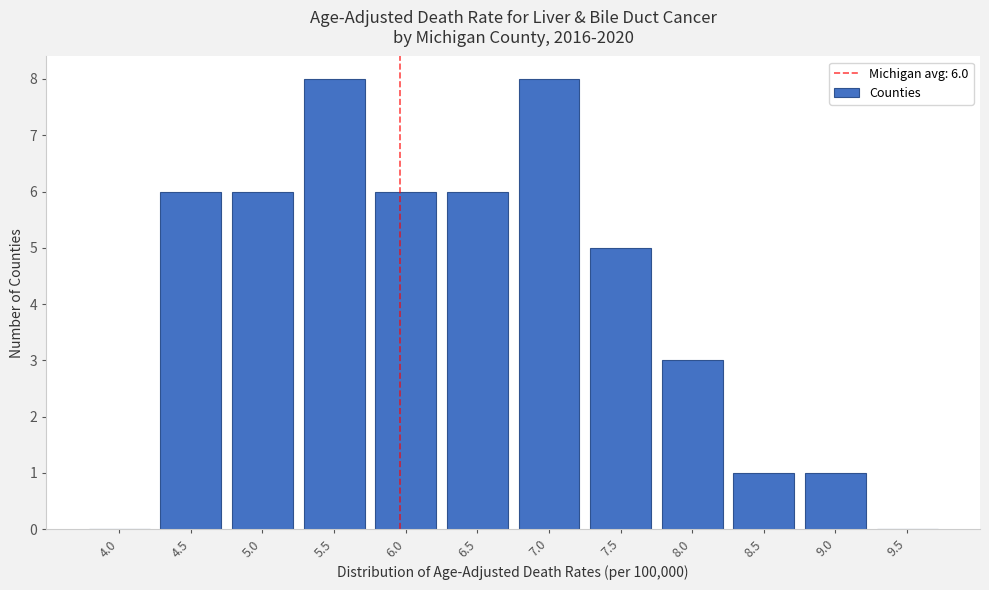

Reading right to left, what are all the values shown in this chart?

9.5=0	9.0=1	8.5=1	8.0=3	7.5=5	7.0=8	6.5=6	6.0=6	5.5=8	5.0=6	4.5=6	4.0=0